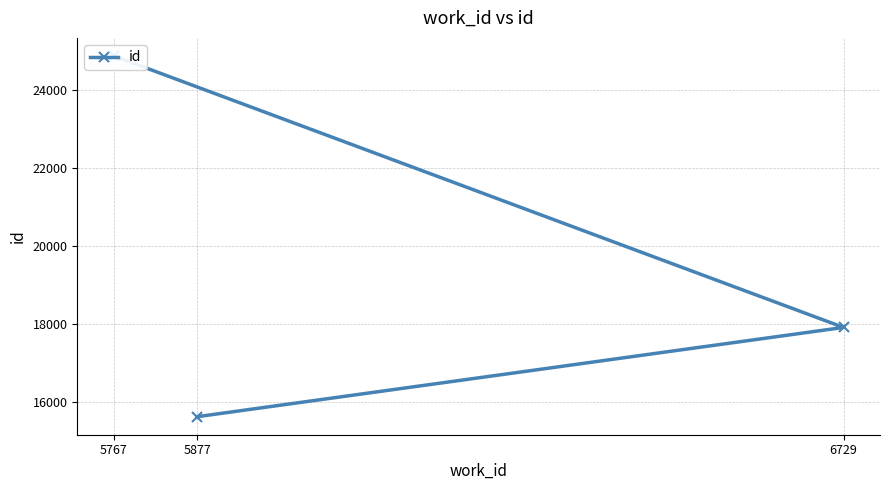

What is the average value?

19477